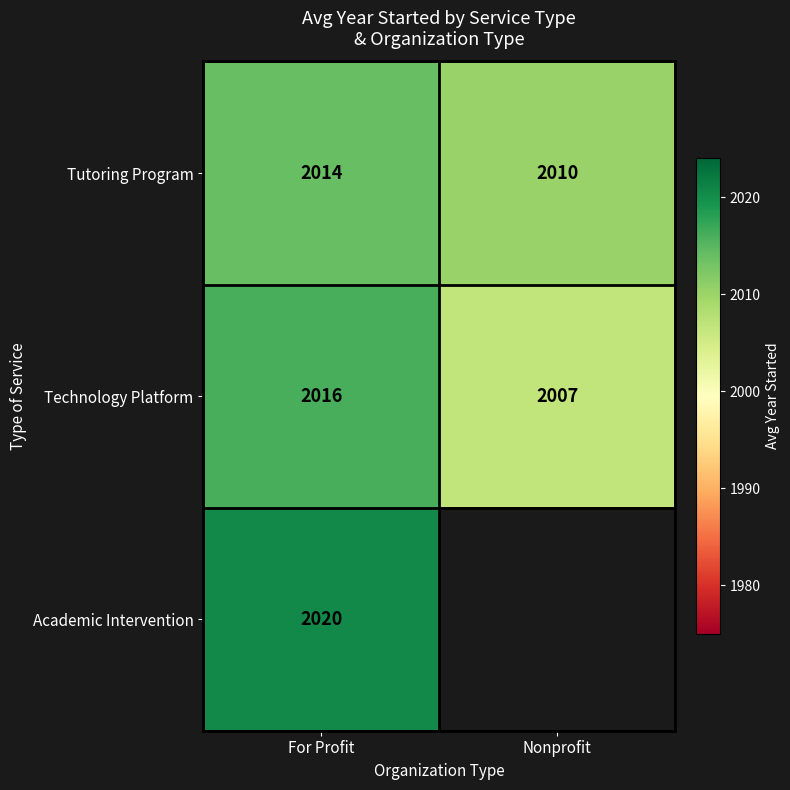

Is the value of Tutoring Program at Nonprofit greater than the value of Technology Platform at For Profit?

No